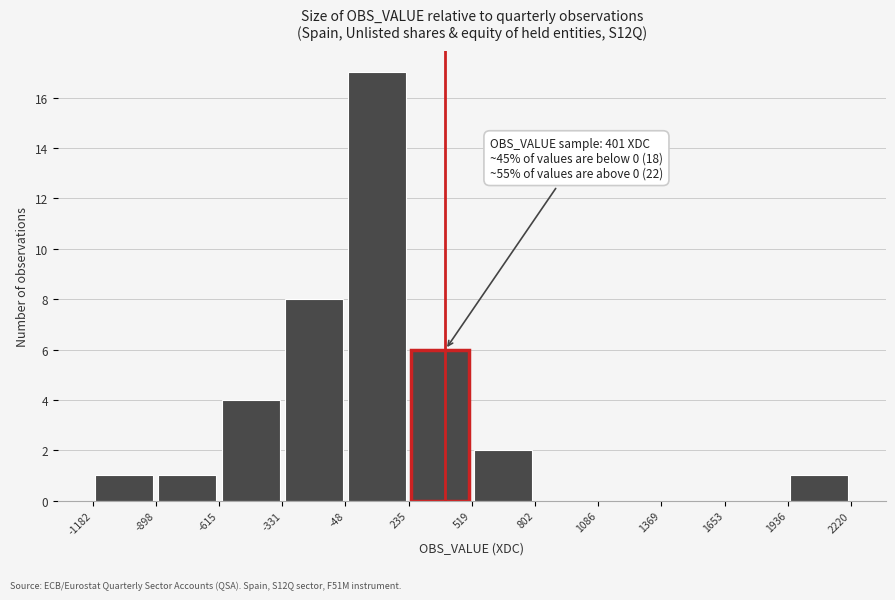

Which range on the x-axis has the tallest bar?

-48 to 235